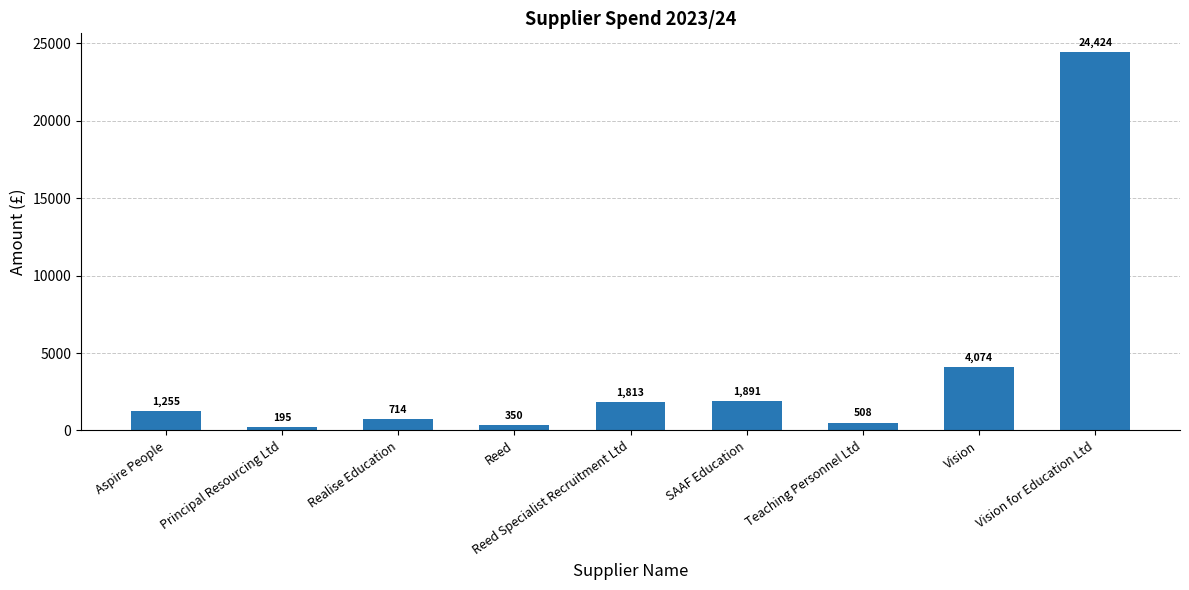

What position from the right is Vision for Education Ltd?

1